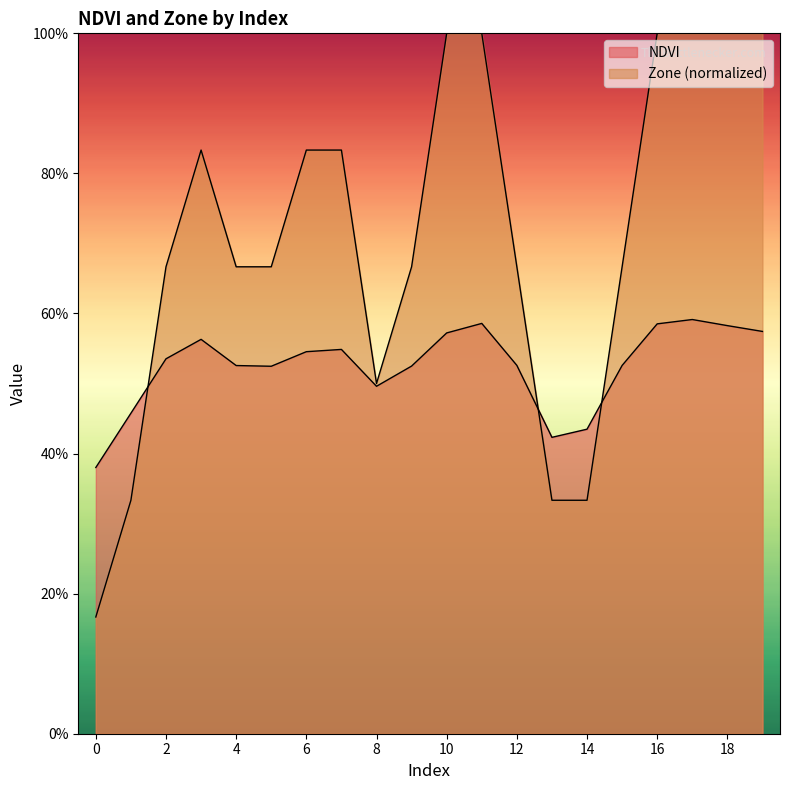

How many lines are shown in the chart?

2